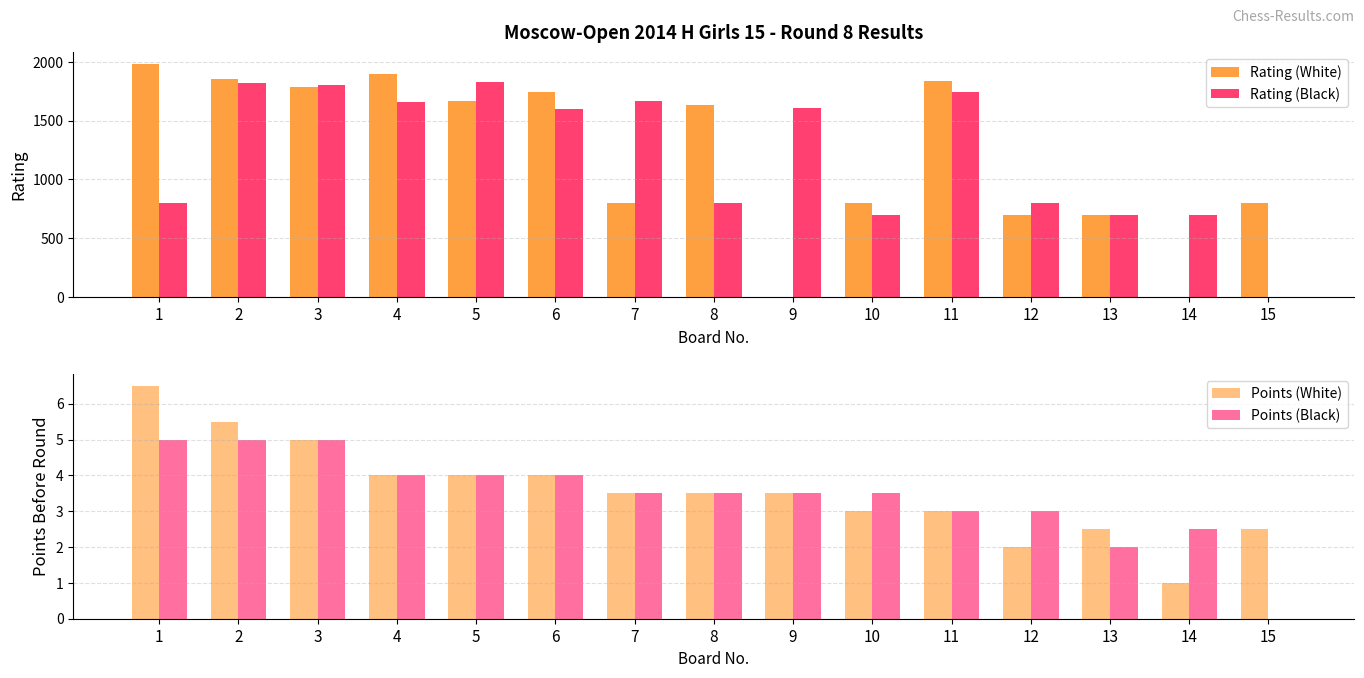

List the series in order of their peak value, lowest first.

Points (Black), Points (White), Rating (Black), Rating (White)